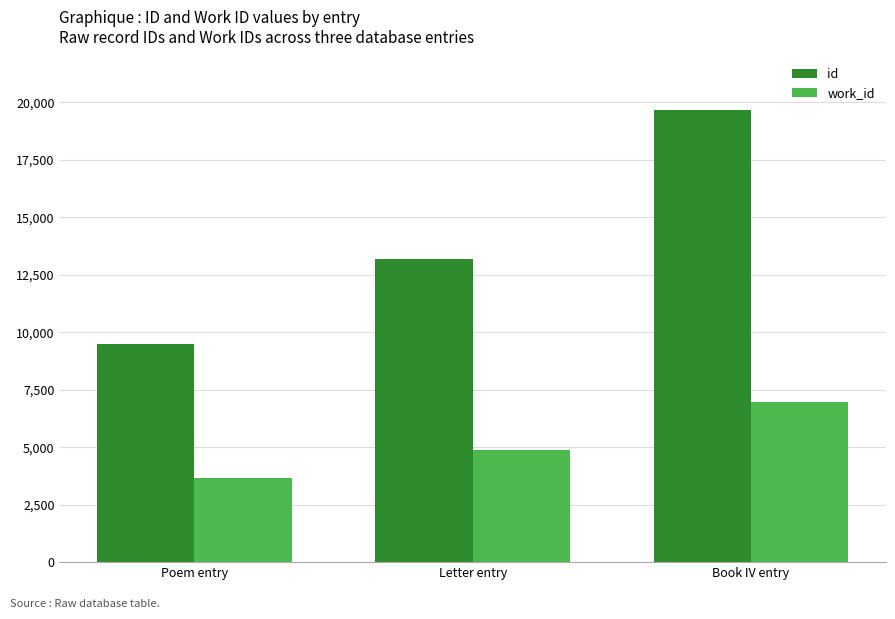

Which category has the highest value in the id series?

Book IV entry